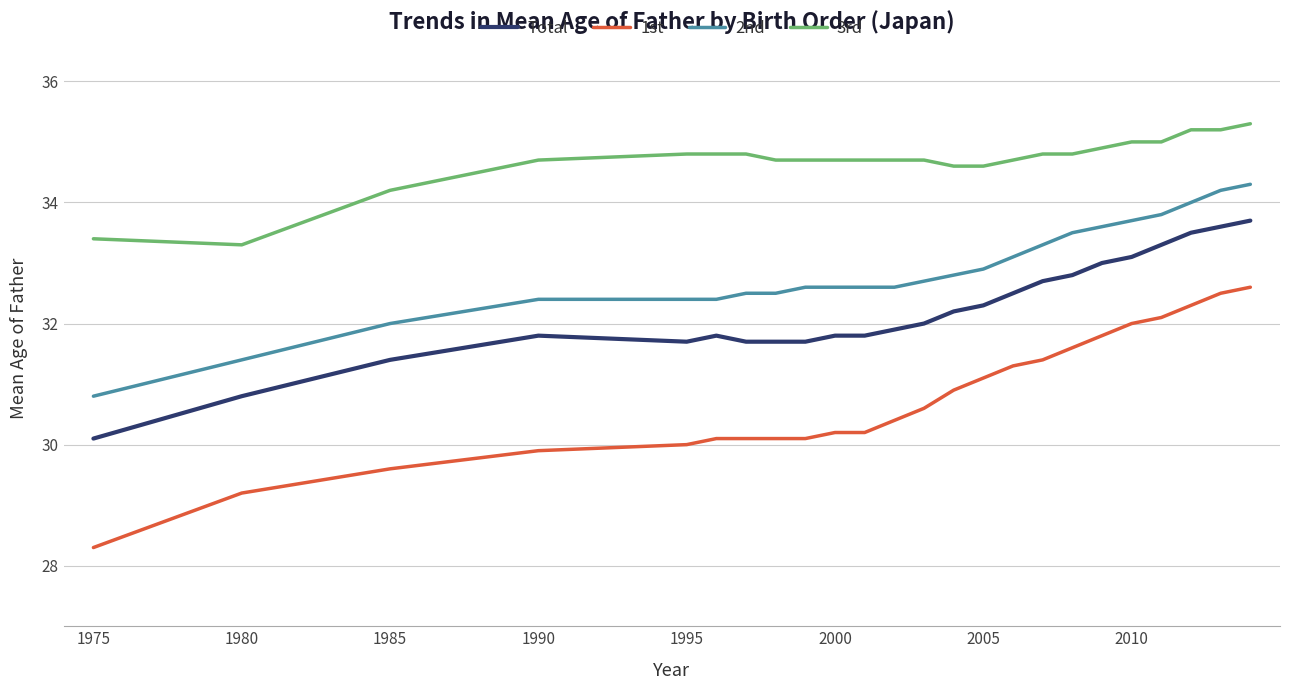

What is the minimum value for Total?

30.1